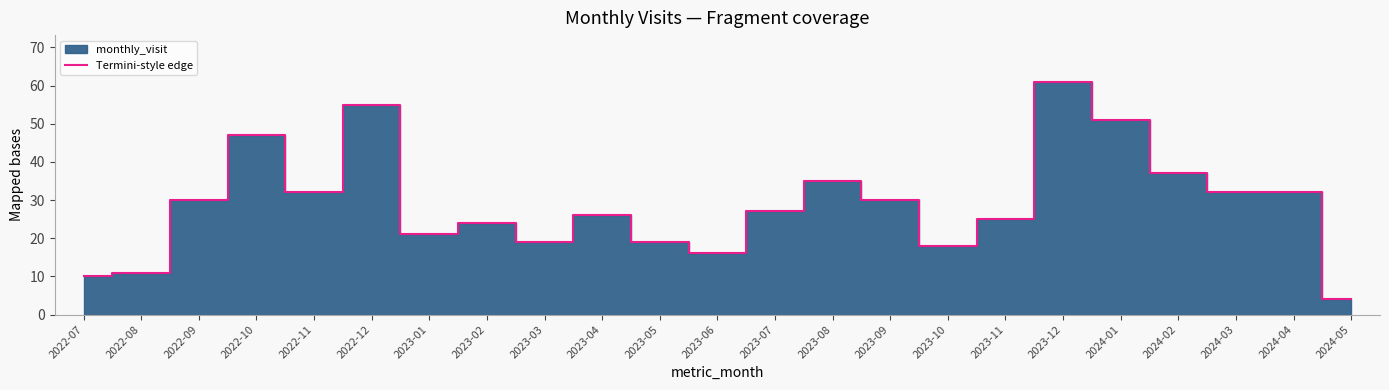

True or false: there are more than 1 points higher than both neighbors.

True